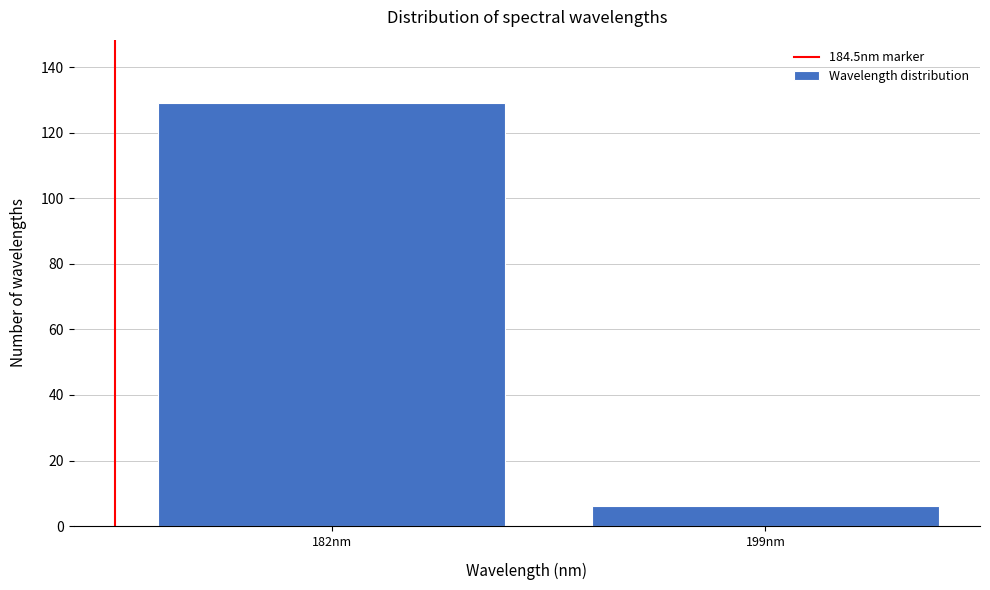

Reading right to left, what are all the values shown in this chart?

199nm=6	182nm=129